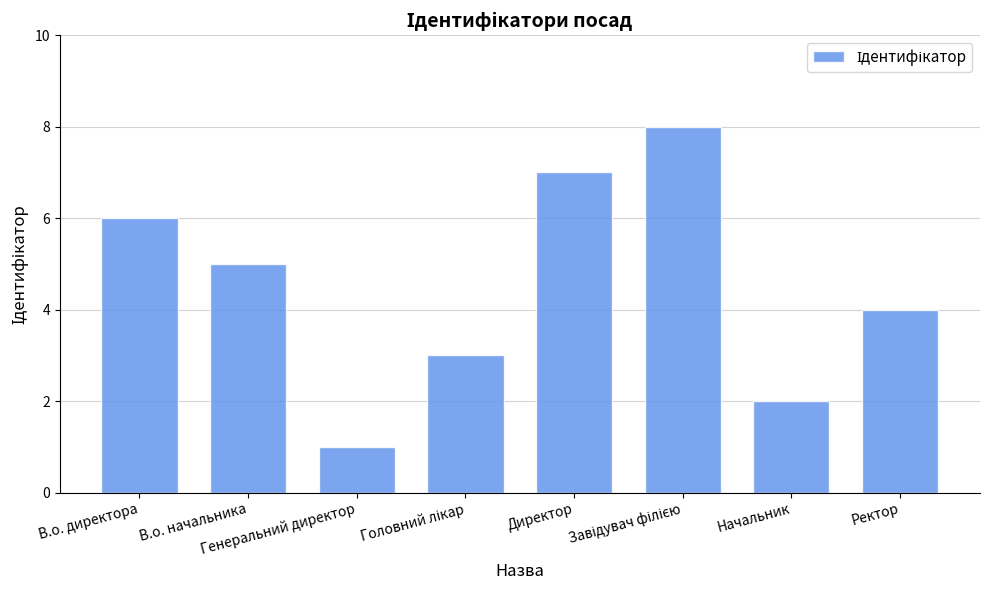

What is the value of the 7th bar from the left?

2